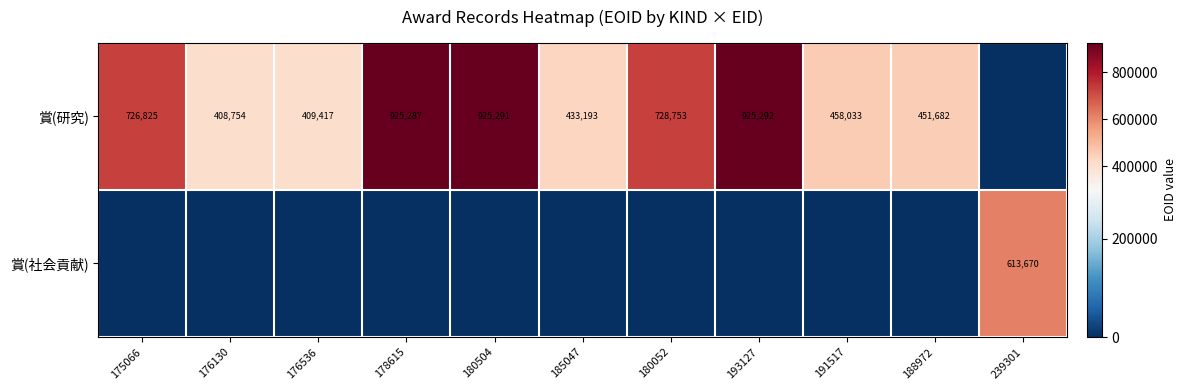

The 賞(研究) series shows 1205705 at 180052. True or false?

False